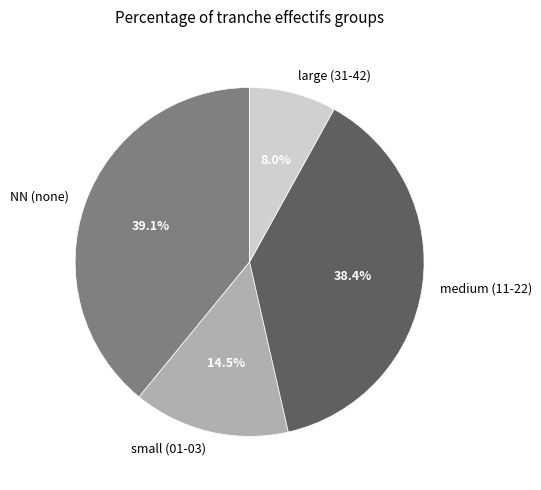

Does small (01-03) represent more than half of the total?

No